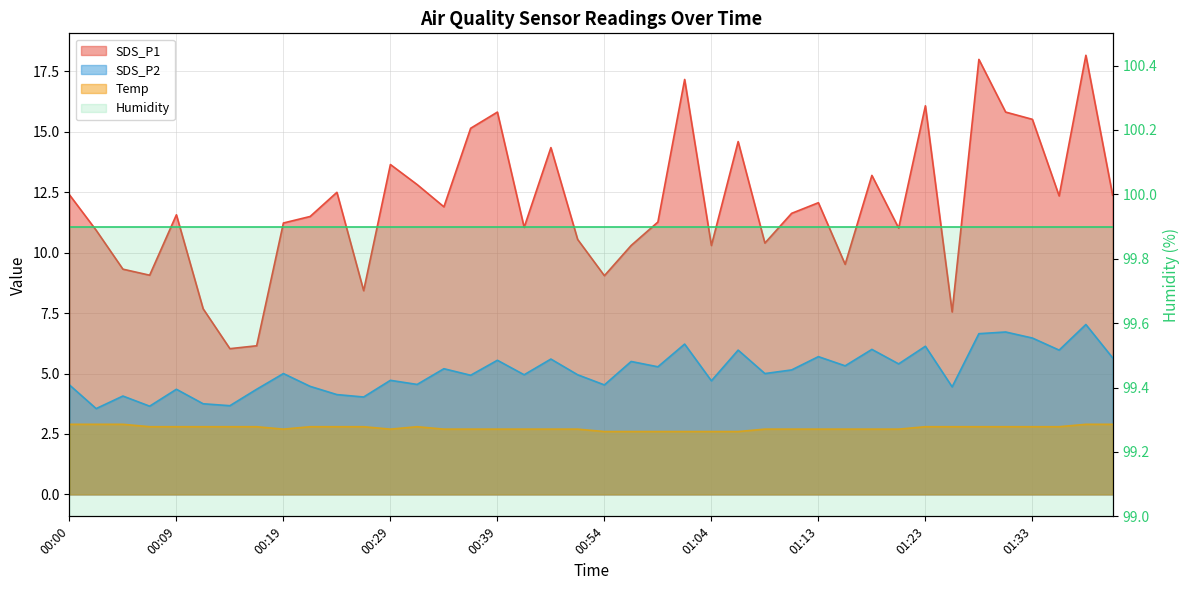

True or false: SDS_P2 and Temp cross at least once.

False